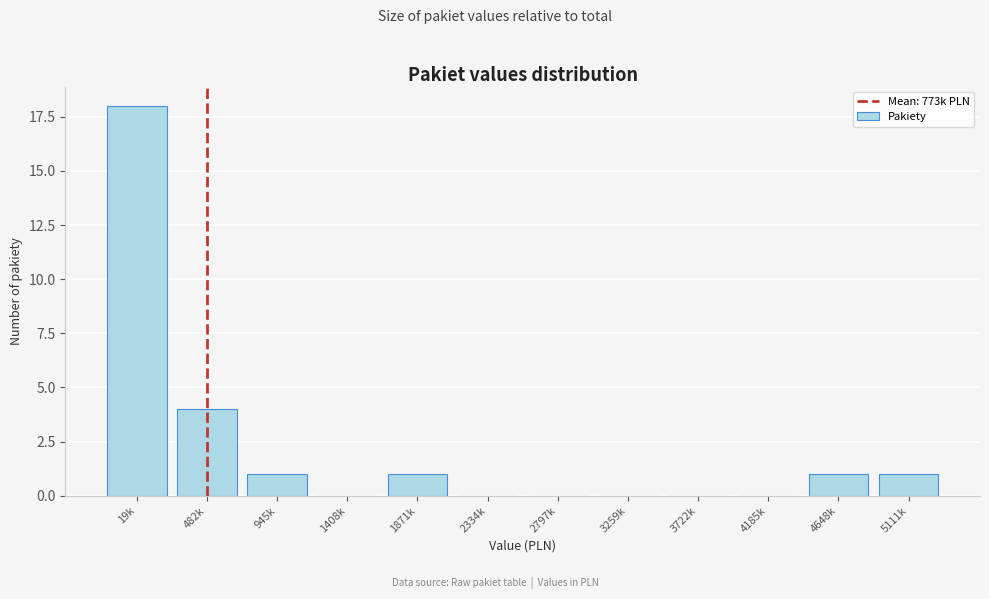

Reading left to right, what are all the values shown in this chart?

19k=18	482k=4	945k=1	1408k=0	1871k=1	2334k=0	2797k=0	3259k=0	3722k=0	4185k=0	4648k=1	5111k=1